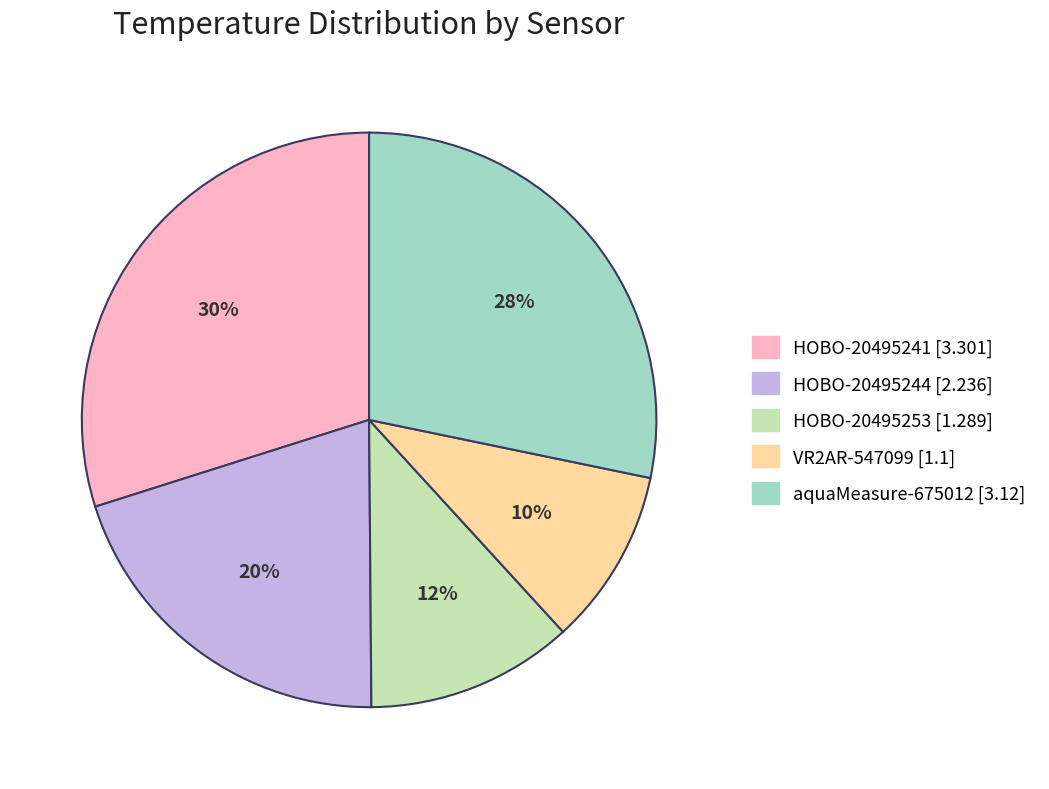

Approximately how many times larger is the value at HOBO-20495253 compared to HOBO-20495241?

0.4